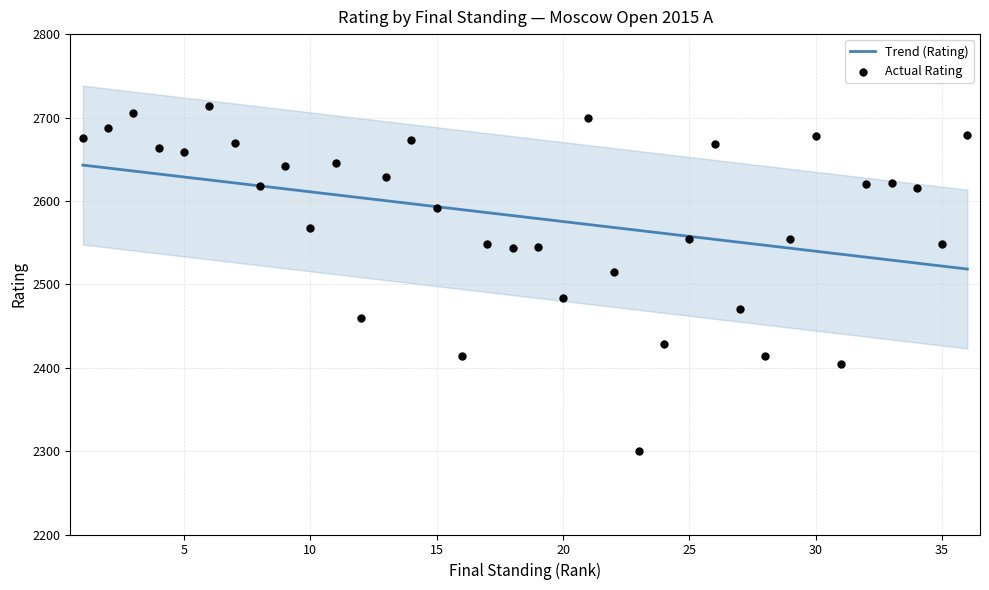

Which series has the largest total across all categories?

Trend (Rating)